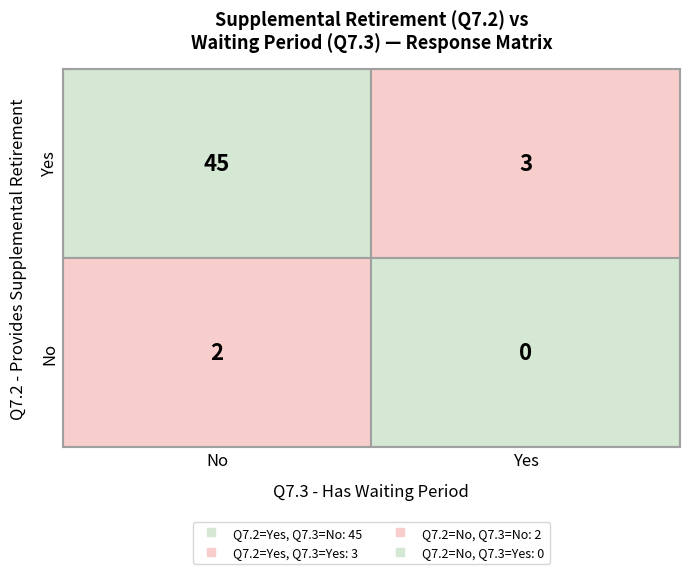

How many values are above zero?

3